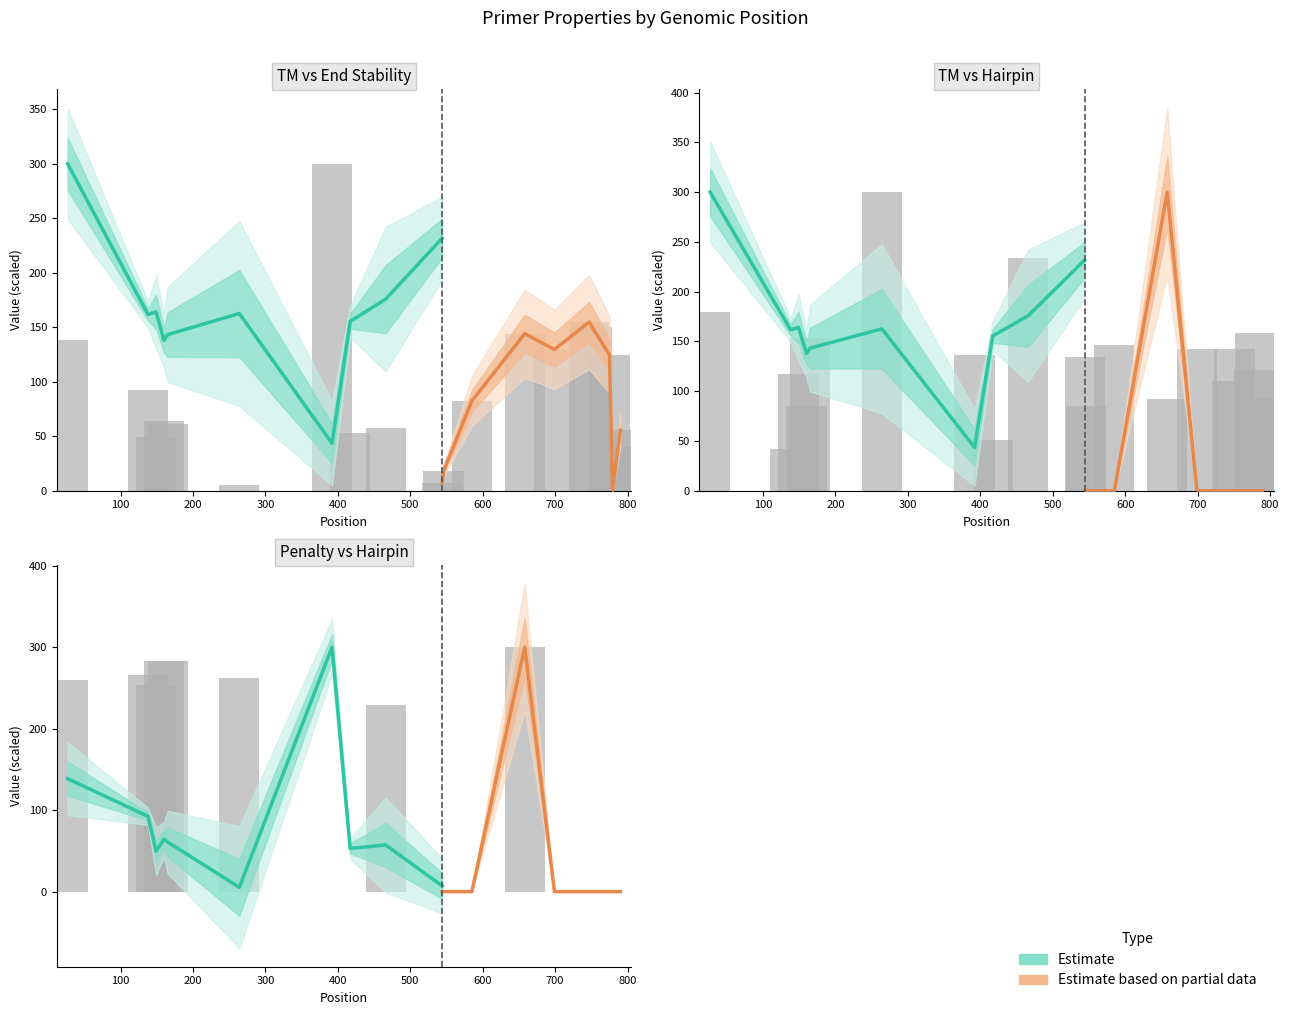

The HAIRPIN_TH series shows 164.1 at 585. True or false?

False